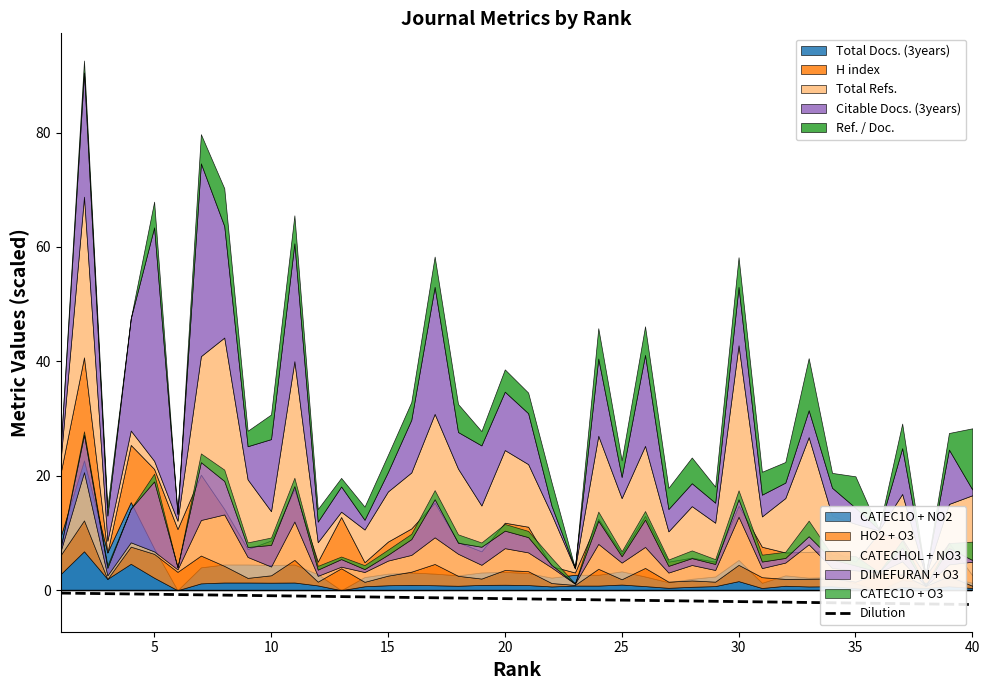

What value does the data have at 5?

-0.7